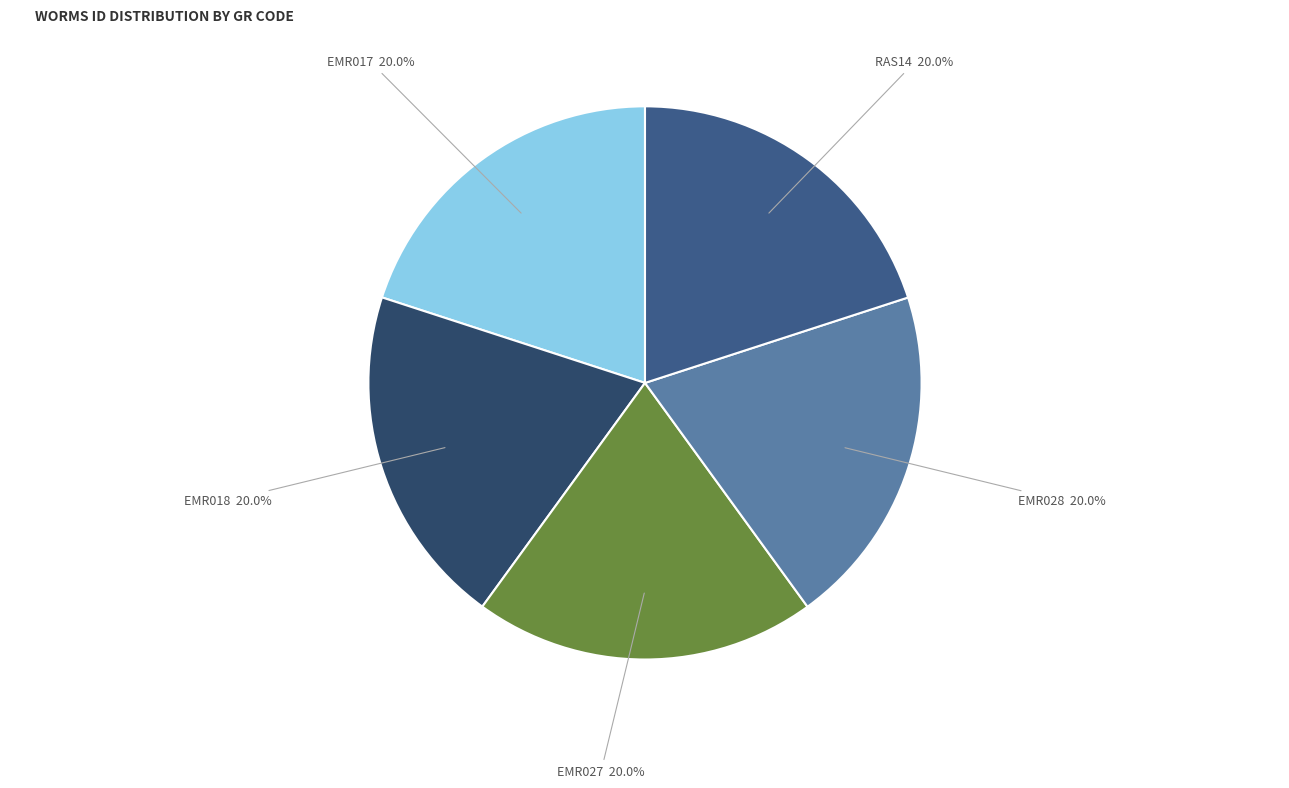

Is it true that EMR017 is 6% of the pie?

False